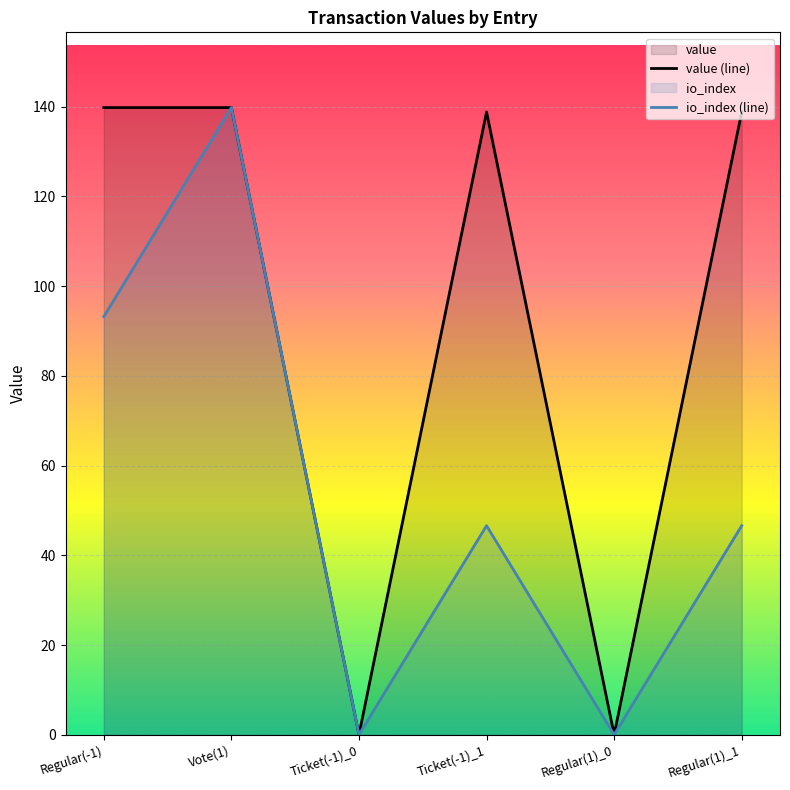

How many values in the io_index series exceed 46?

4